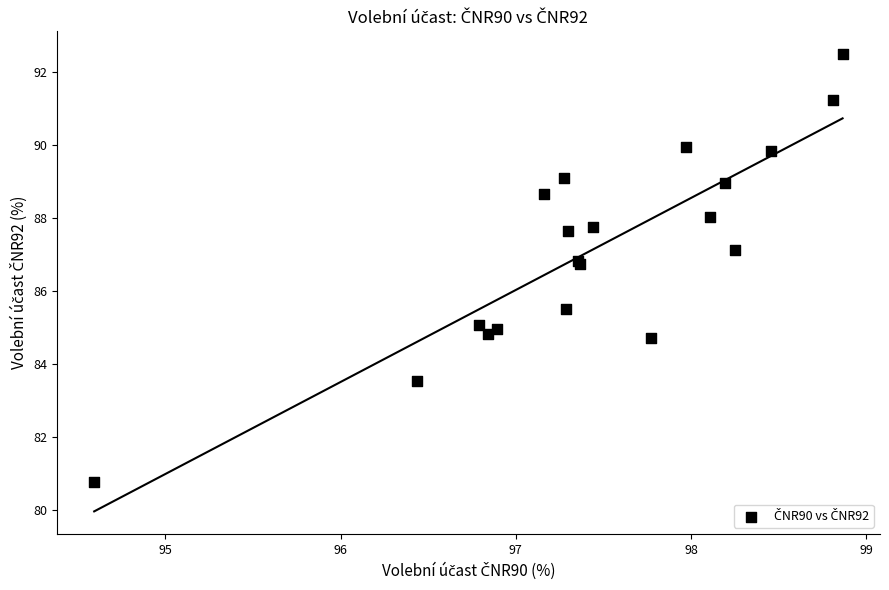

What Y value in the scatter plot is closest to 86?

85.5